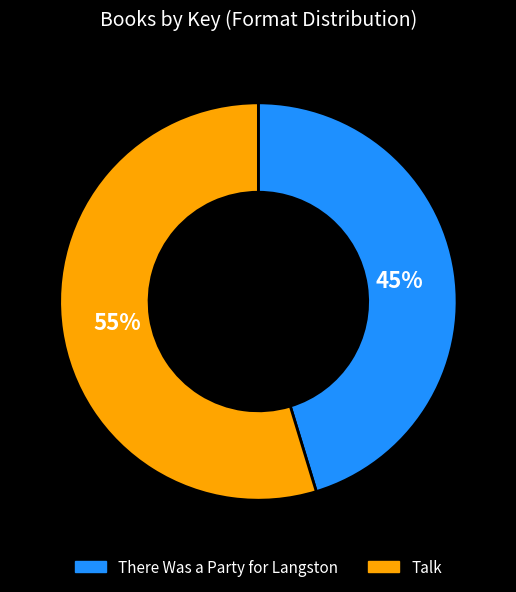

True or false: Talk accounts for 70% of the total.

False